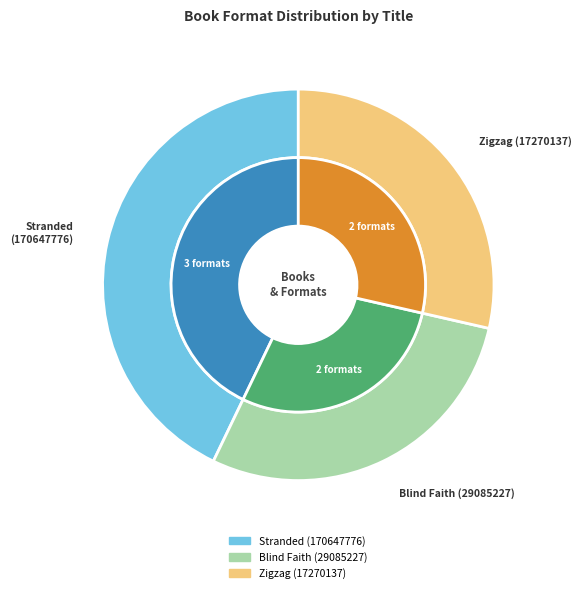

Is it true that Stranded (170647776) is 43% of the pie?

True